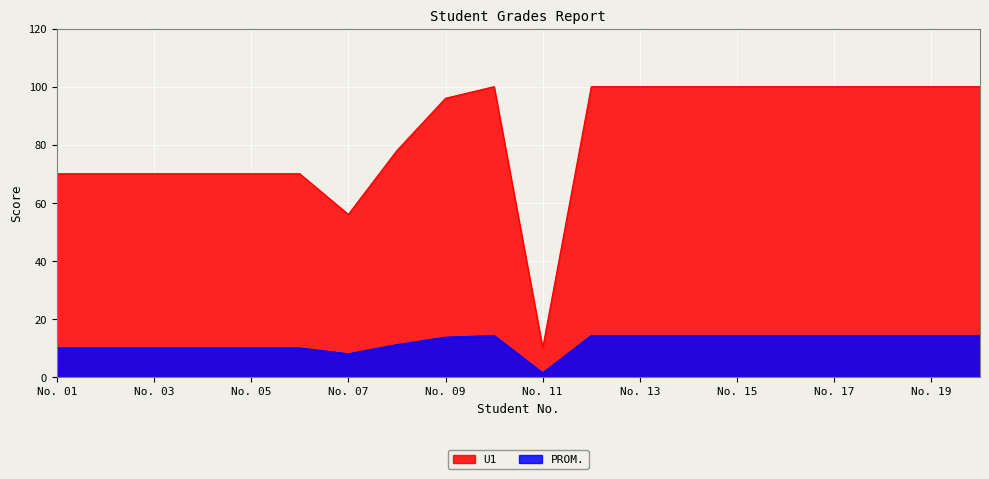

Rank the series by their average value, from lowest to highest.

PROM., U1